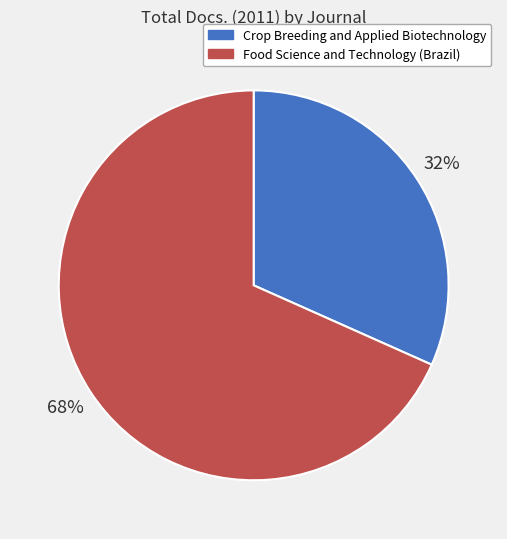

What is the largest slice in the pie chart?

Food Science and Technology (Brazil)